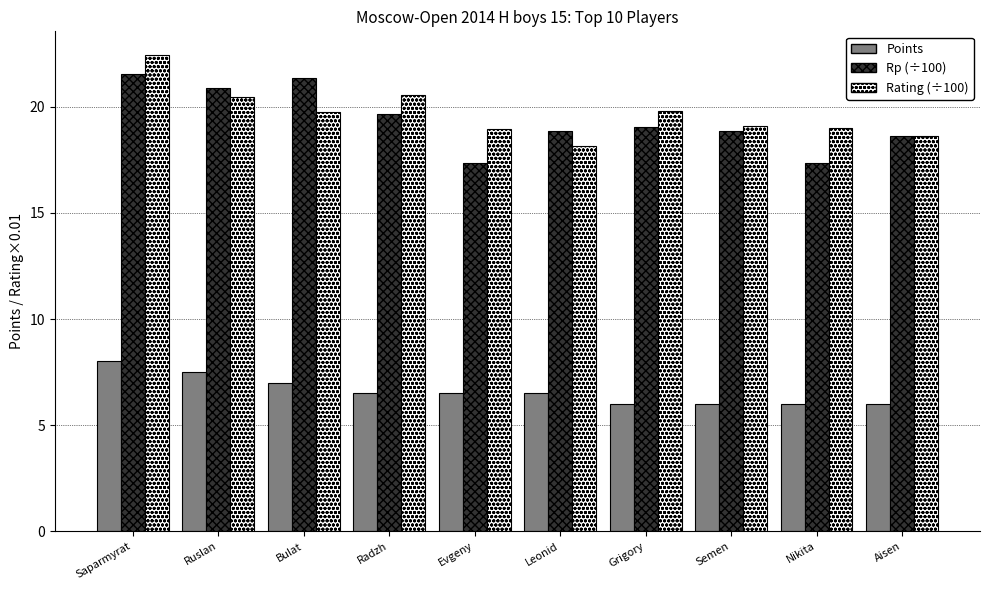

At which label does Rating (÷100) reach its minimum?

Leonid